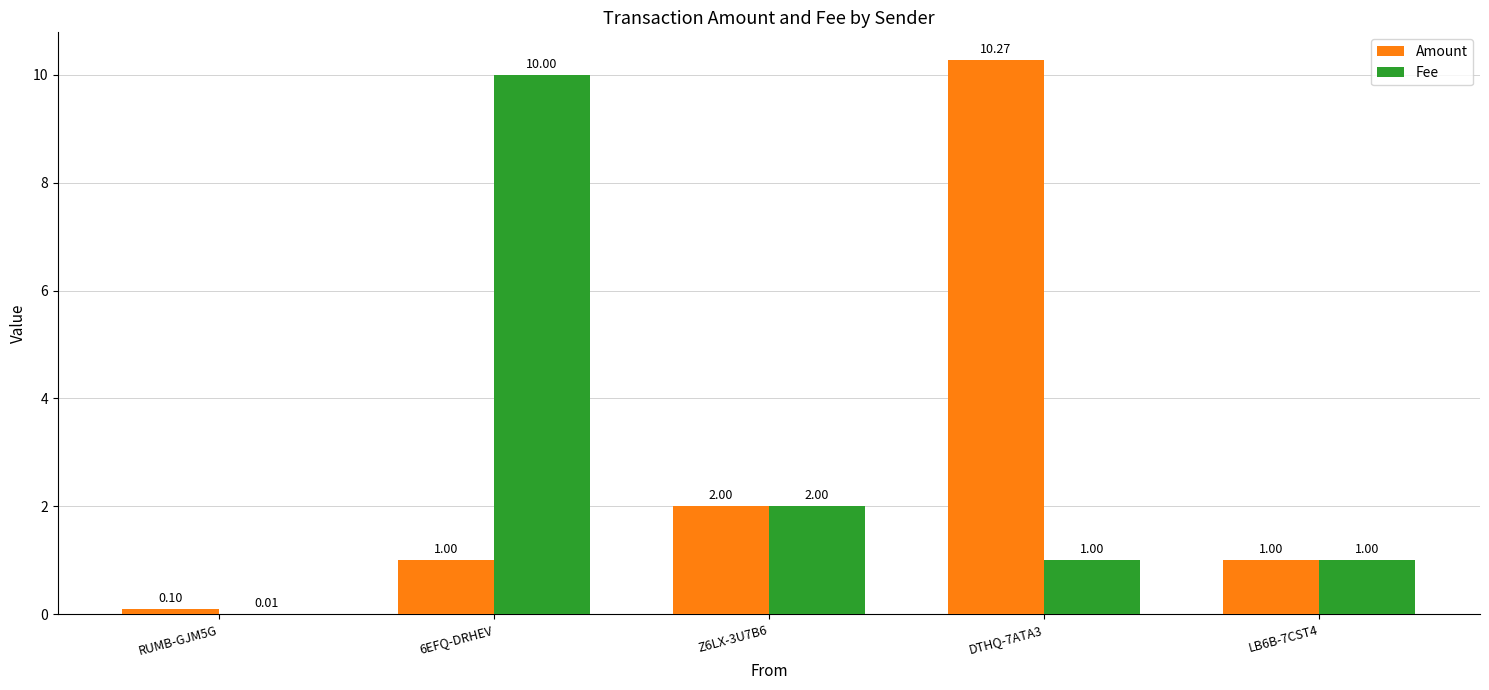

Which series changed the most between DTHQ-7ATA3 and LB6B-7CST4?

Amount